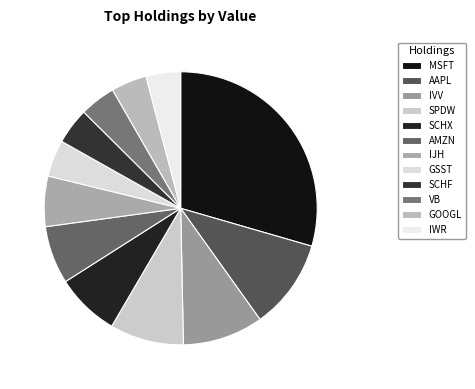

How many slices are in this pie chart?

12